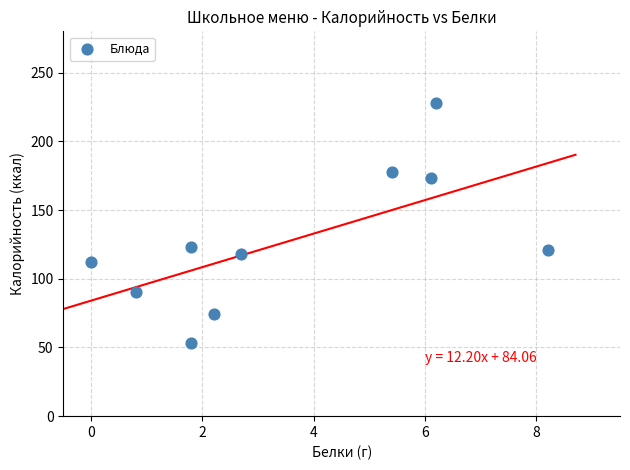

What is the range of Y values (max minus min)?

175